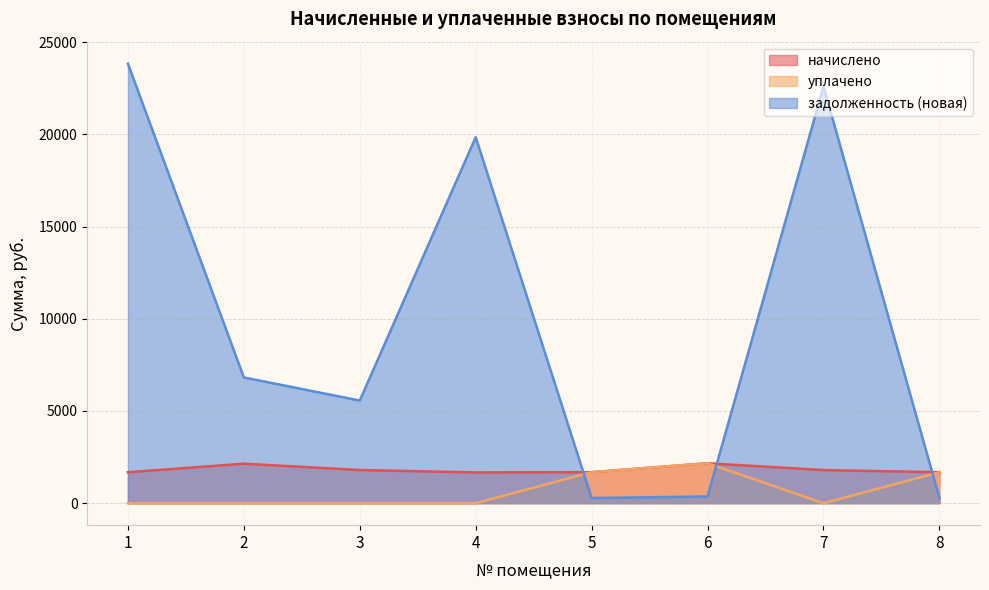

Is it true that уплачено equals 690.8 at 8?

False